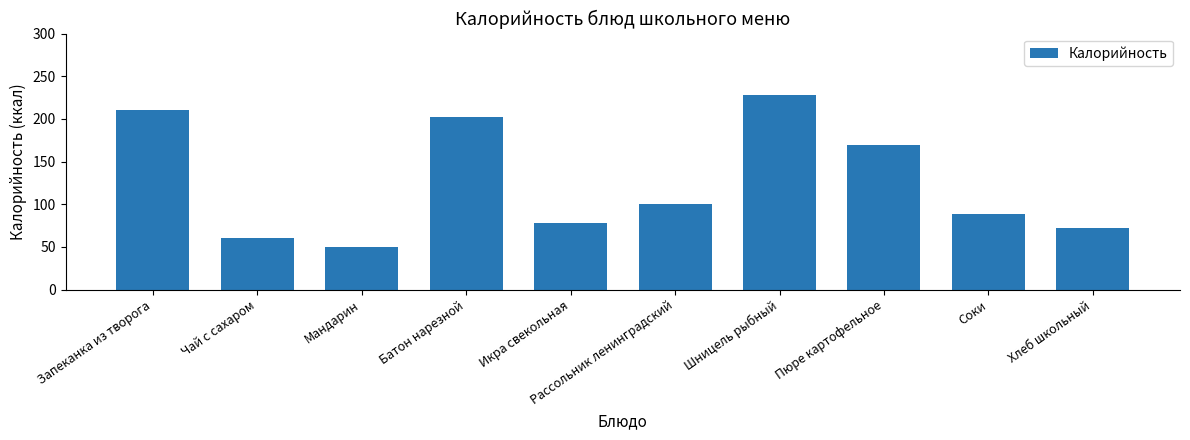

What is the sum of the values at Батон нарезной and Икра свекольная?

280.4